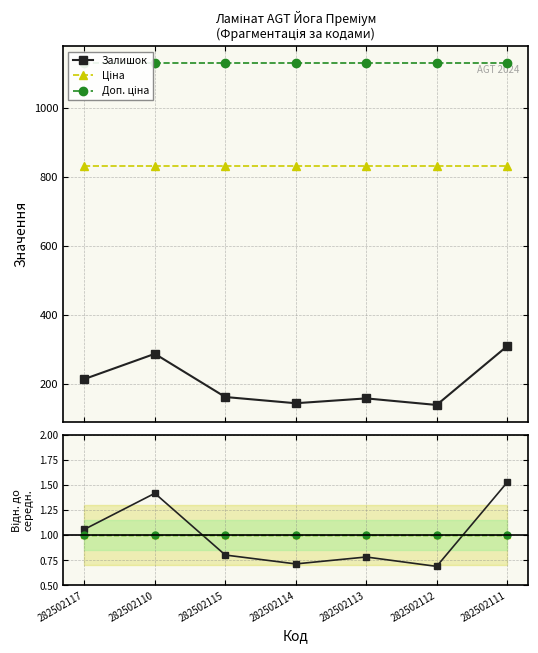

What is the difference between the Залишок values at 282502110 and 282502111?

22.0